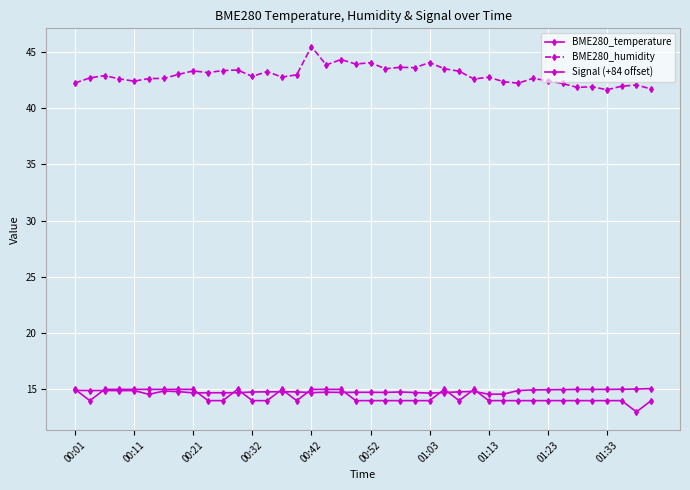

How many lines are shown in the chart?

3